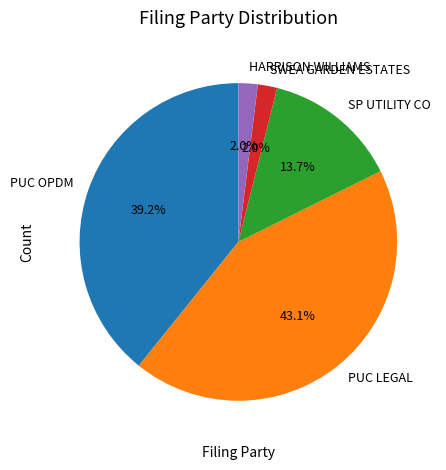

Count the number of slices in the pie.

5